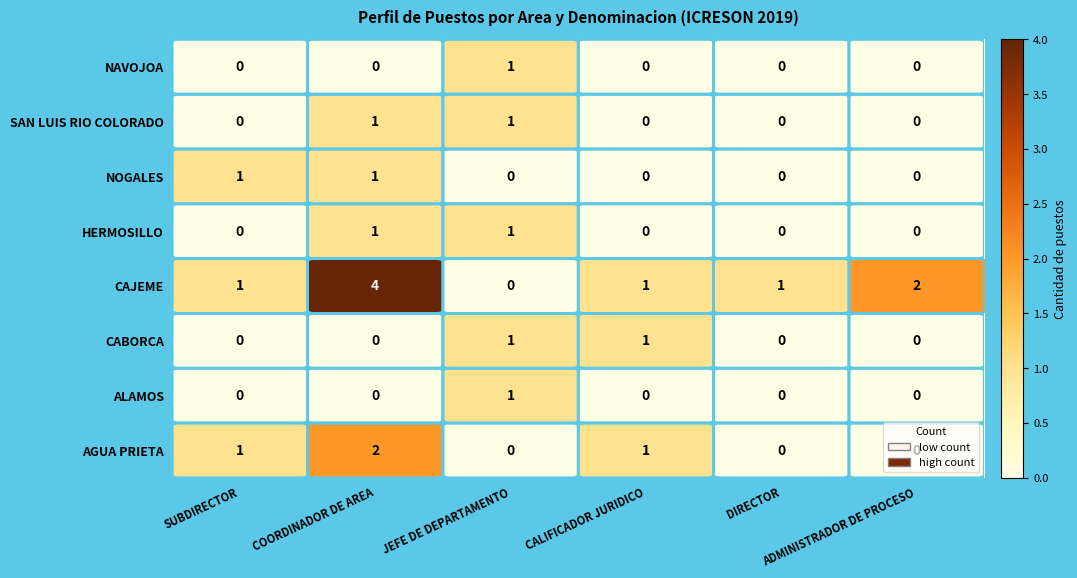

Which series has the largest total across all categories?

CAJEME